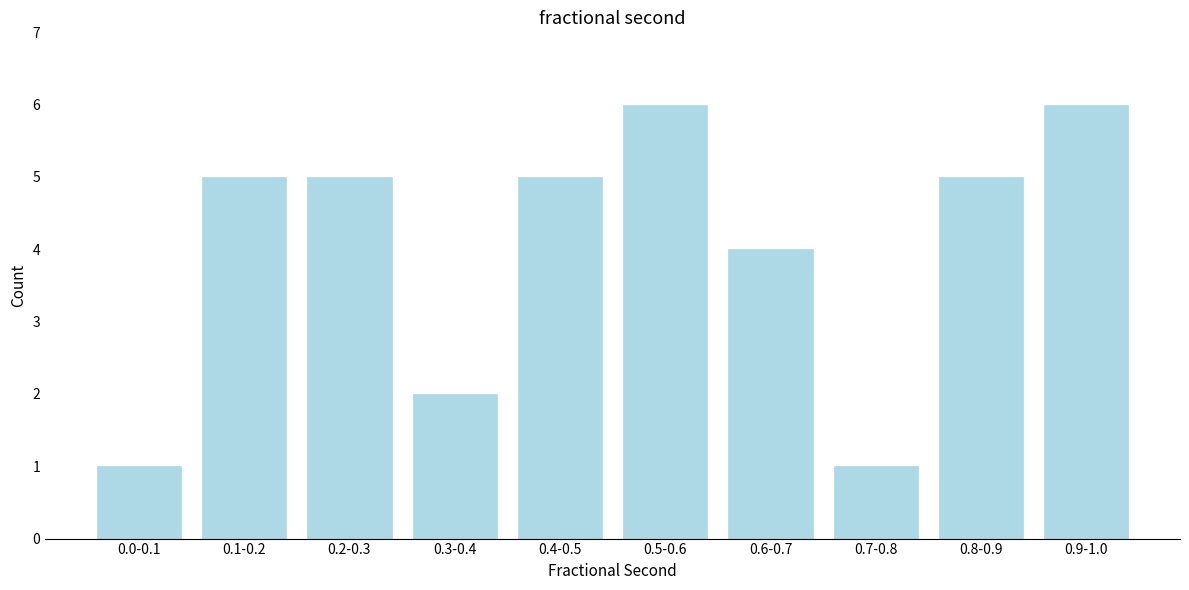

Reading right to left, what are all the values shown in this chart?

0.9-1.0=6	0.8-0.9=5	0.7-0.8=1	0.6-0.7=4	0.5-0.6=6	0.4-0.5=5	0.3-0.4=2	0.2-0.3=5	0.1-0.2=5	0.0-0.1=1